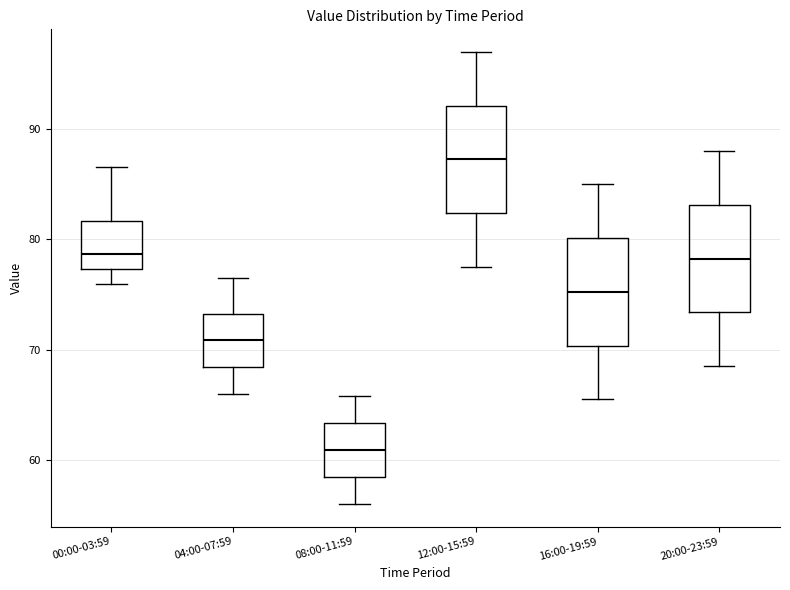

Where does the upper whisker of the box for 08:00-11:59 end on the y-axis? The values are not printed on the chart, so give them approximately, as read against the axis.

66